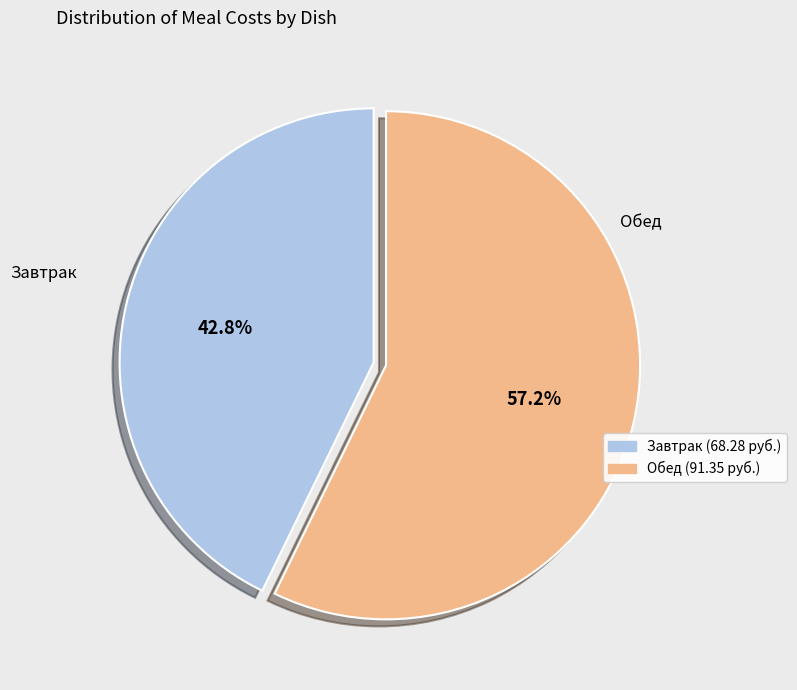

What is the ratio of the value at Обед (91.35 руб.) to the value at Завтрак (68.28 руб.)?

1.3